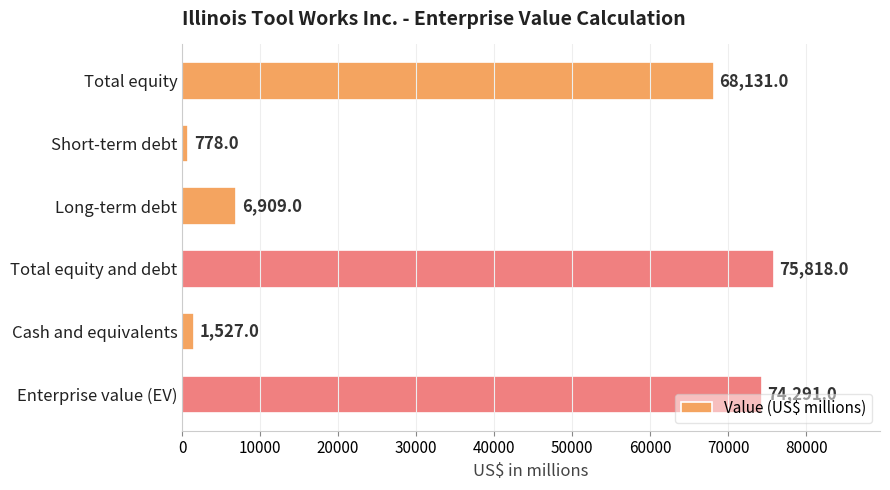

Count the number of categories in the chart.

6